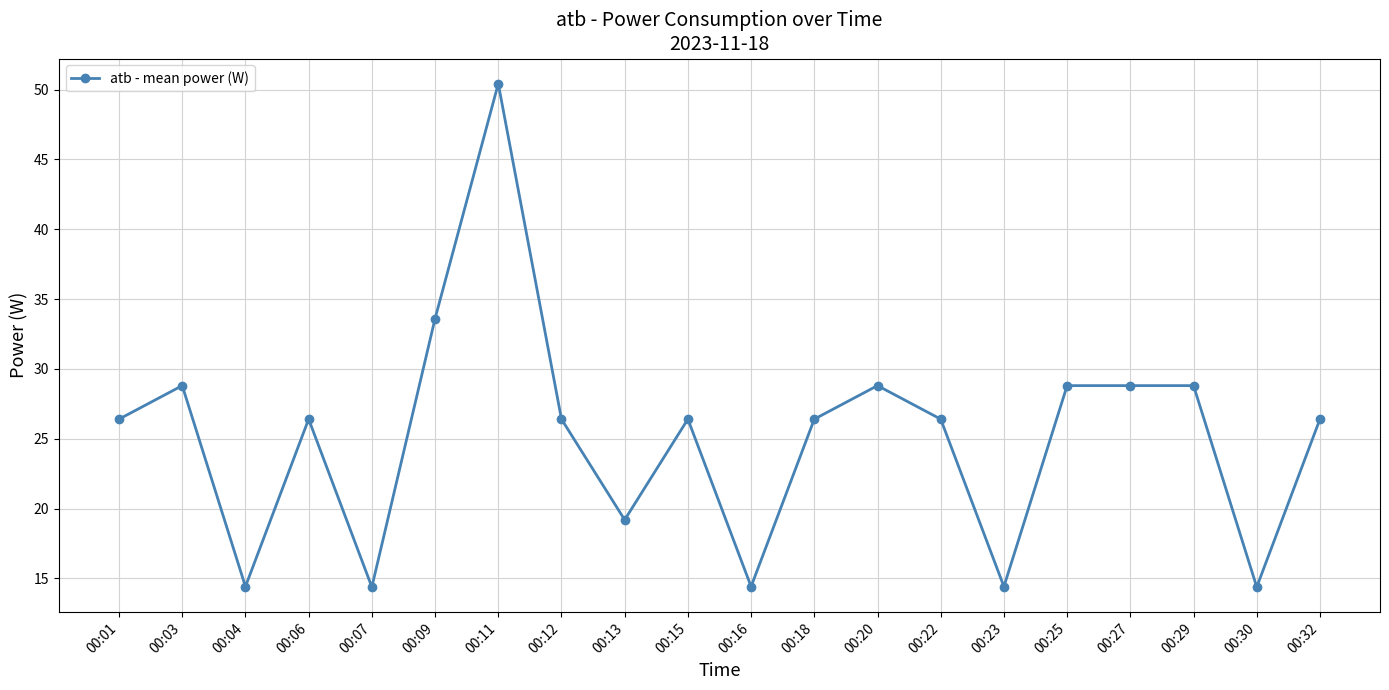

Count the number of data series in this chart.

1